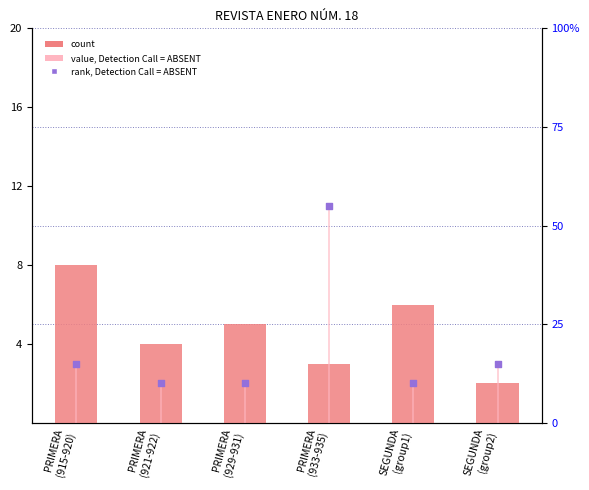

Which series has the largest total across all categories?

rank, Detection Call = ABSENT